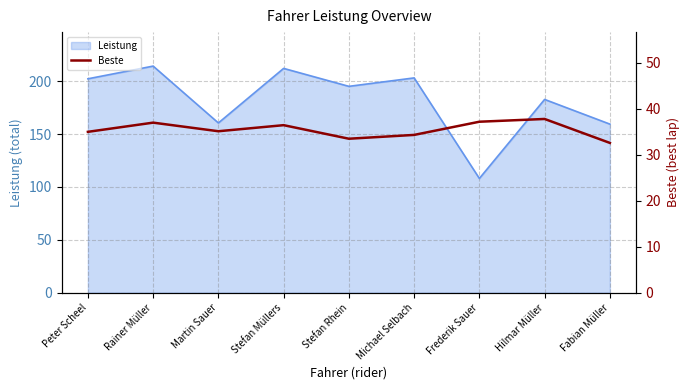

At which label does Leistung reach its minimum?

Frederik Sauer